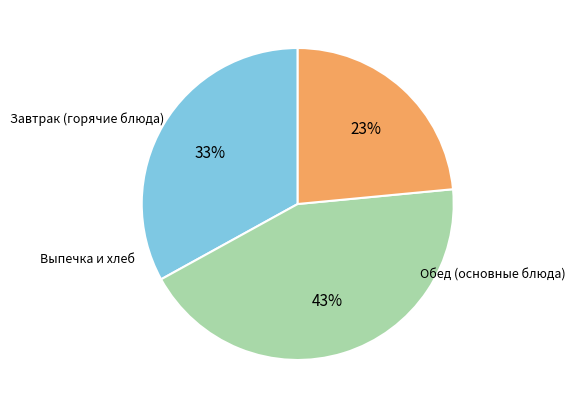

To the nearest percent, what is the difference between the largest and smallest slice percentages?

20%